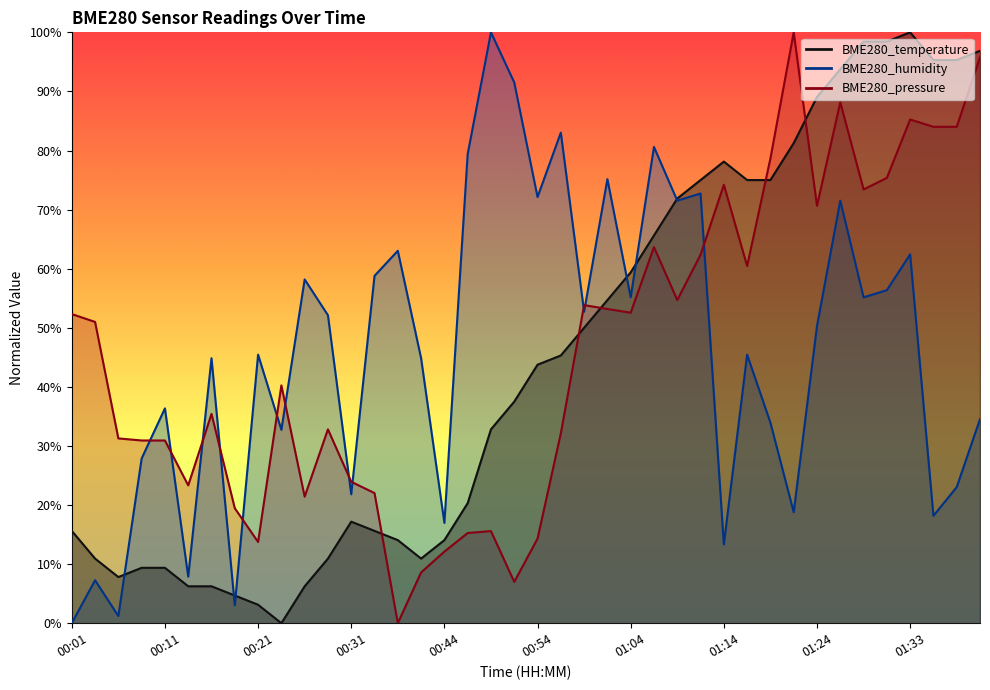

Read the BME280_pressure value at 01:19.

78.7